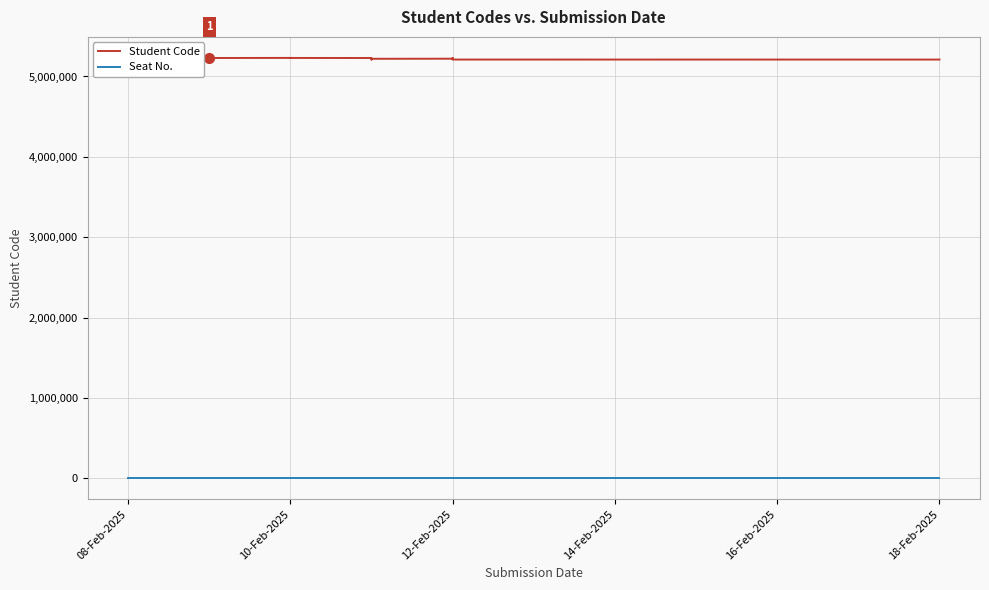

At which label is Seat No. closest to 0?

08-Feb-2025